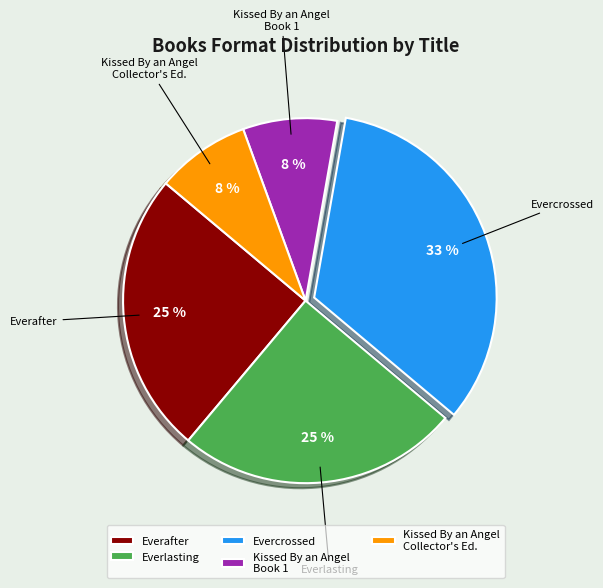

Between Kissed By an Angel Book 1 and Evercrossed, which is larger?

Evercrossed